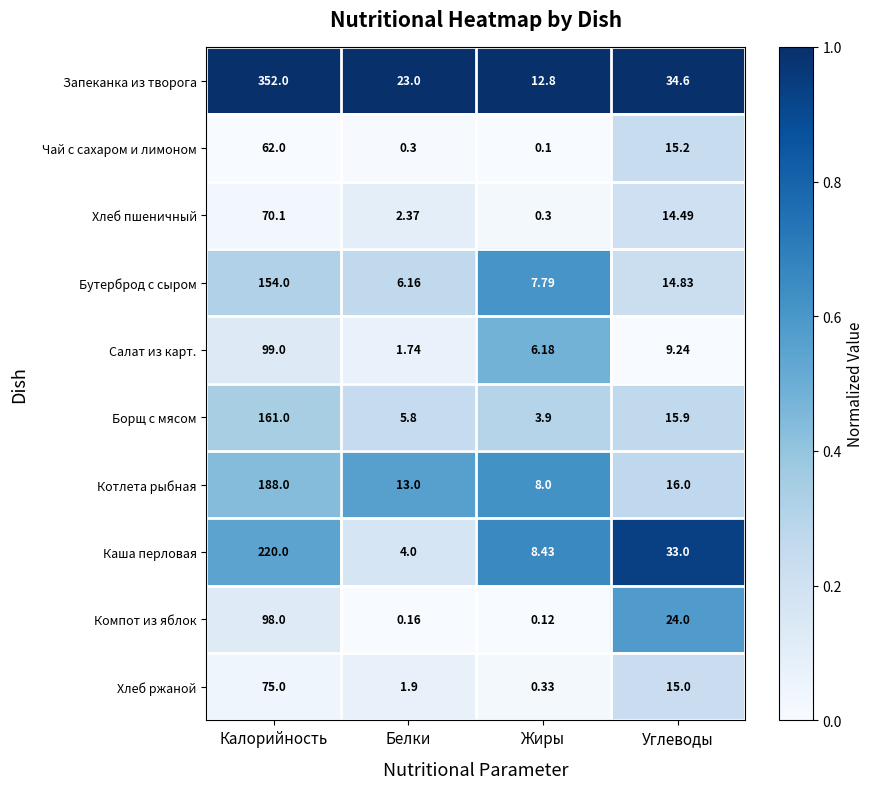

Which category has the highest value in the Чай с сахаром и лимоном series?

Калорийность